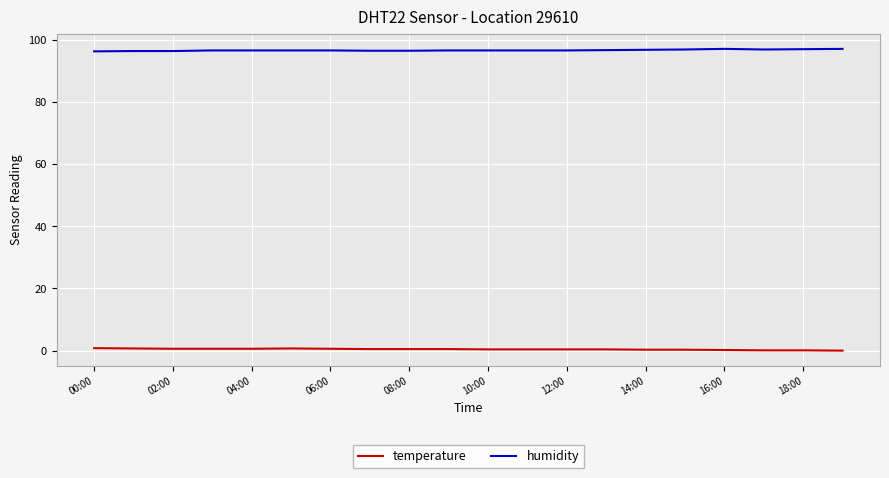

List the series in order of their overall mean, highest first.

humidity, temperature